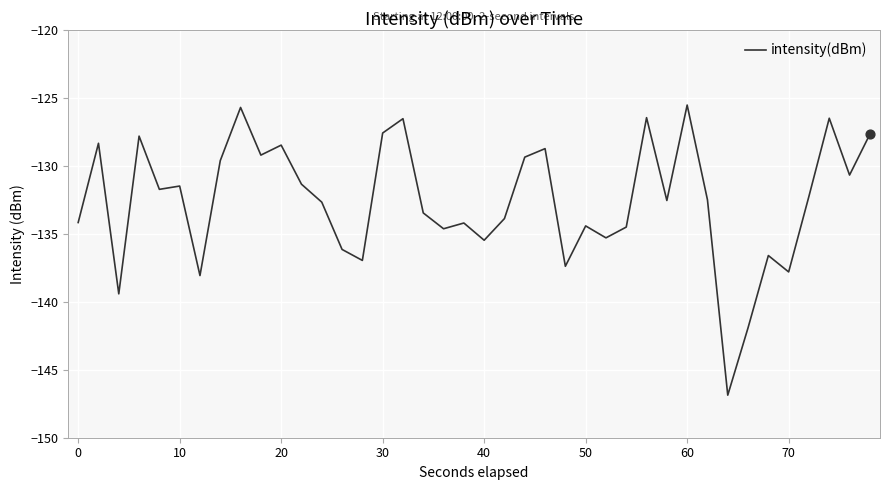

What is the minimum value shown in the chart?

-146.9